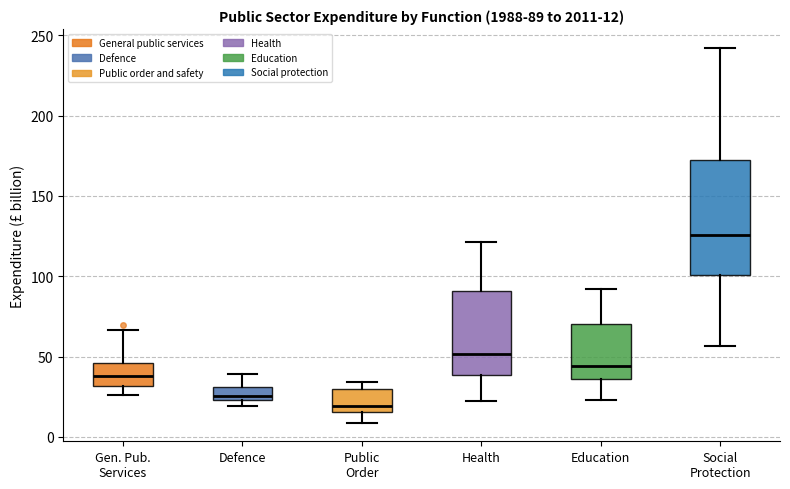

Which box is the tallest, from its lower edge to its upper edge?

Social Protection